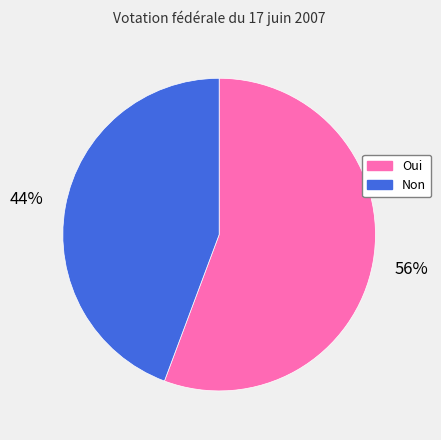

To the nearest percent, what is the average slice percentage?

50%